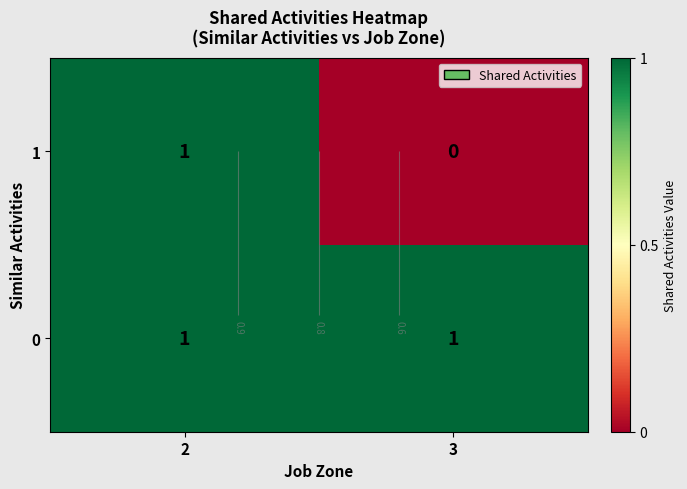

At which category does the chart reach its peak across all series?

2